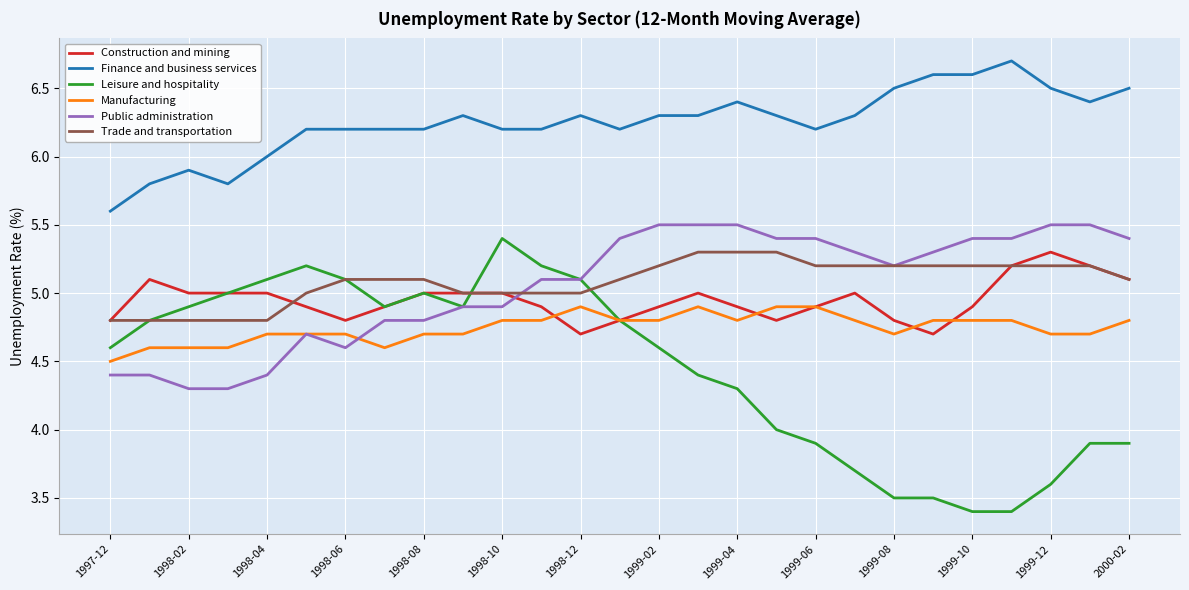

Which series has the largest total across all categories?

Finance and business services